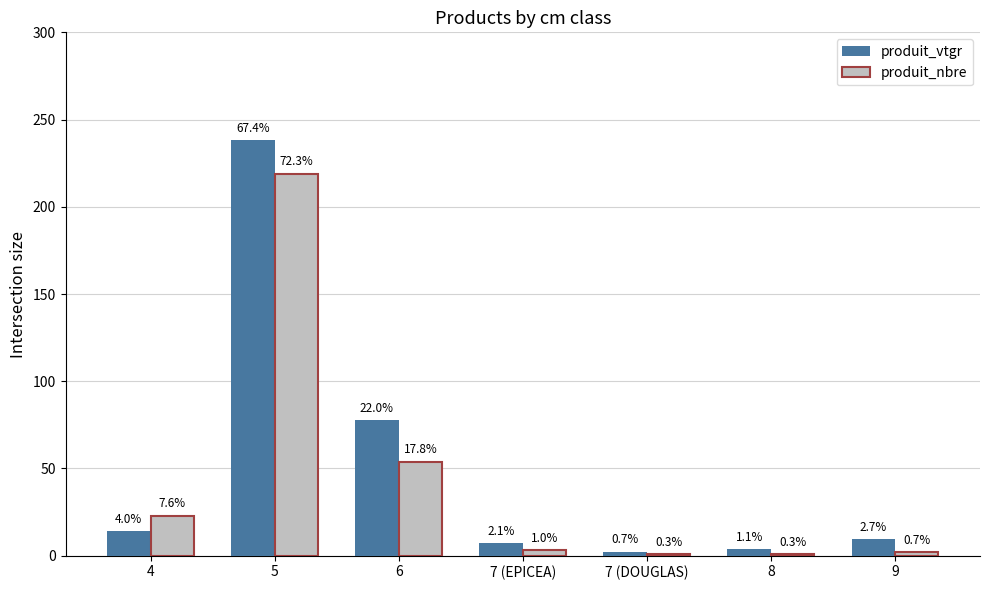

Rank the series by their average value, from lowest to highest.

produit_nbre, produit_vtgr